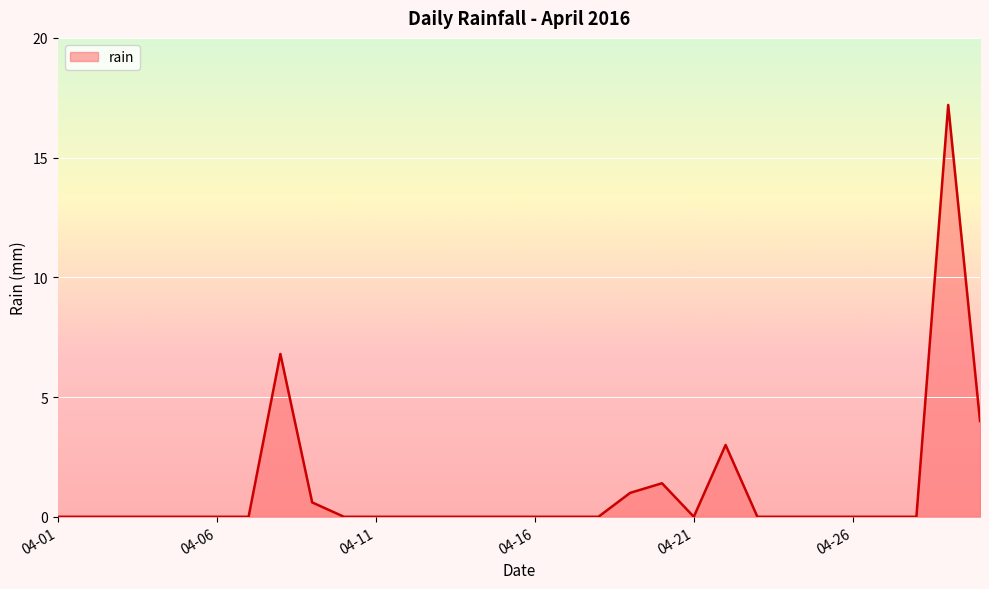

Reading left to right, extract all data points from this chart.

0.0	0.0	0.0	0.0	0.0	0.0	0.0	6.8	0.6	0.0	0.0	0.0	0.0	0.0	0.0	0.0	0.0	0.0	1.0	1.4	0.0	3.0	0.0	0.0	0.0	0.0	0.0	0.0	17.2	4.0